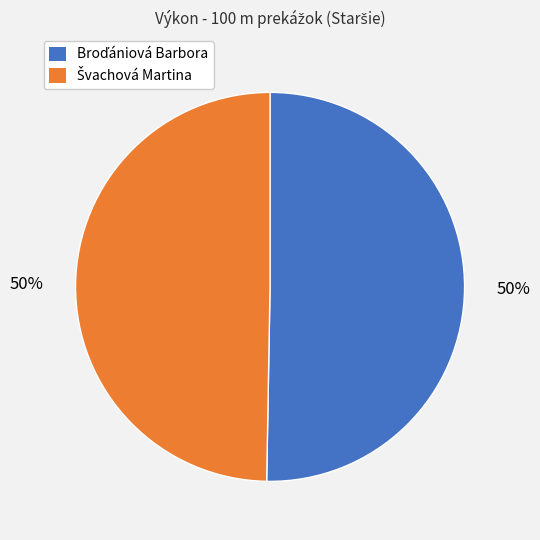

Count the number of slices in the pie.

2